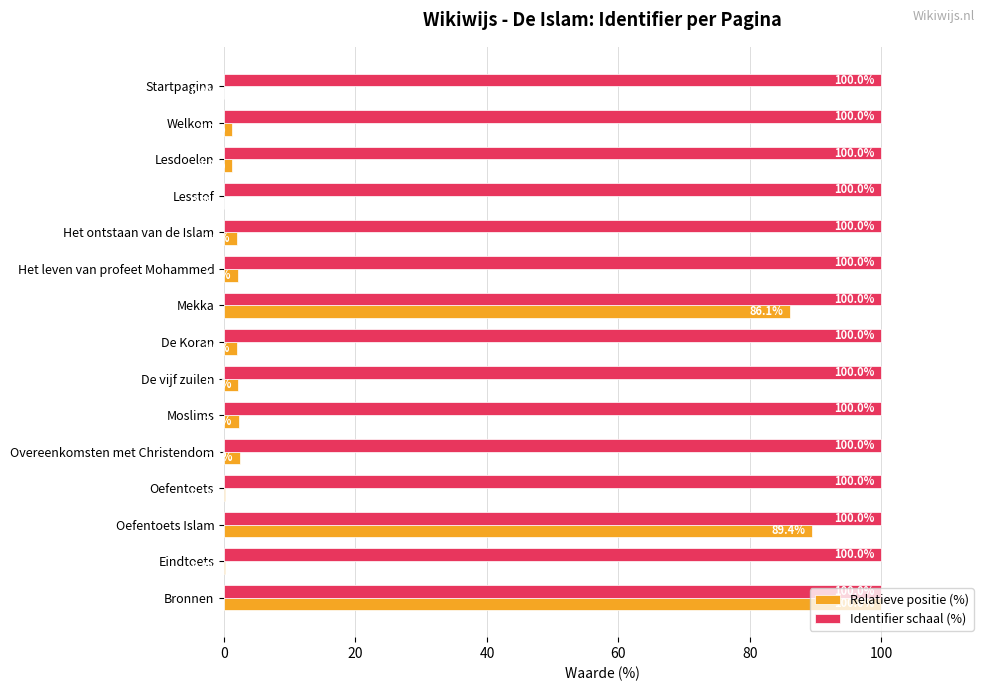

True or false: Identifier schaal (%) has a value of 100.0 at Startpagina.

True